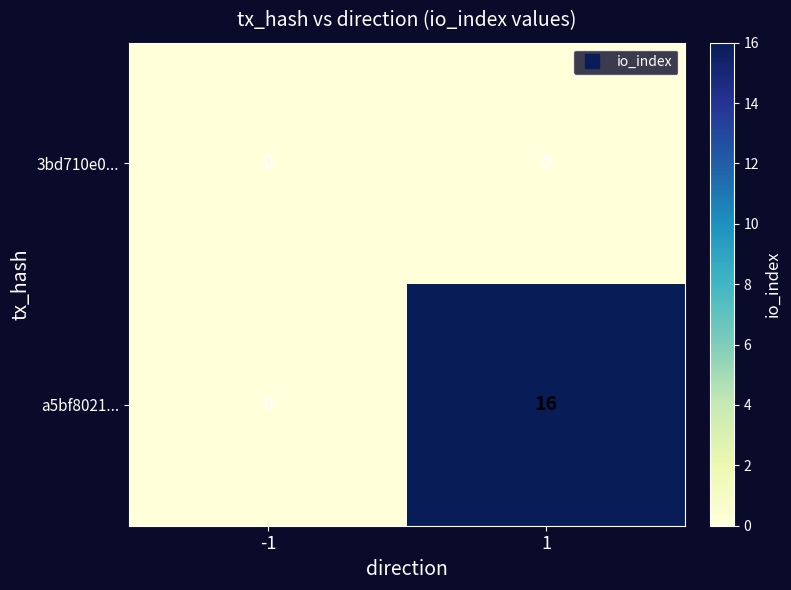

What is the difference between the highest and lowest values at 1?

16